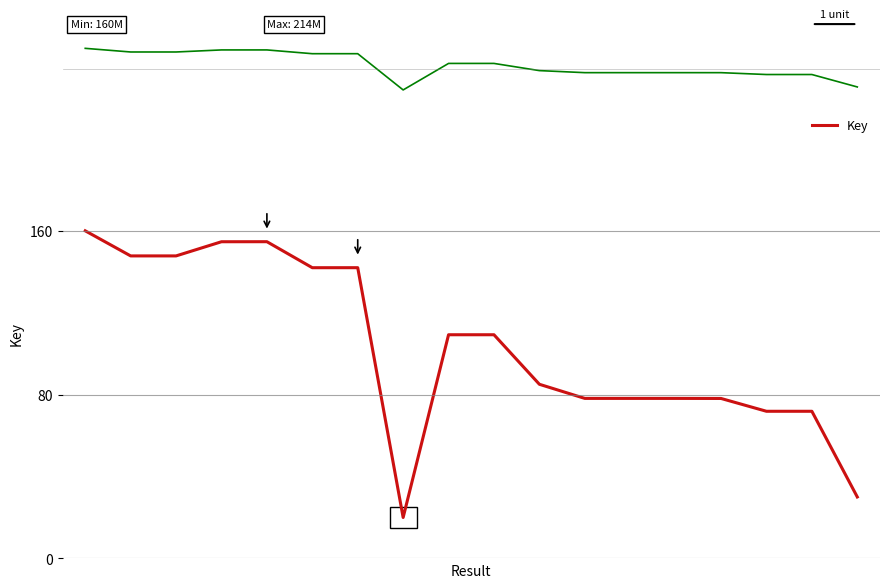

What is the maximum value shown in the chart?

160.0